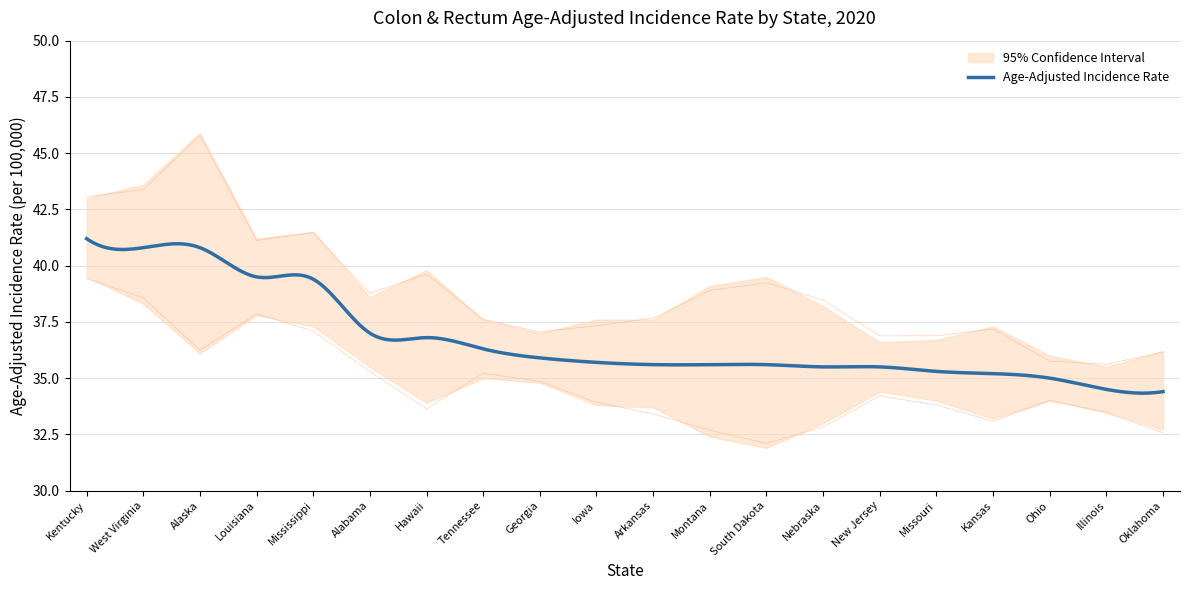

What is the sum of the Upper 95% CI values at Ohio and Illinois?

71.4